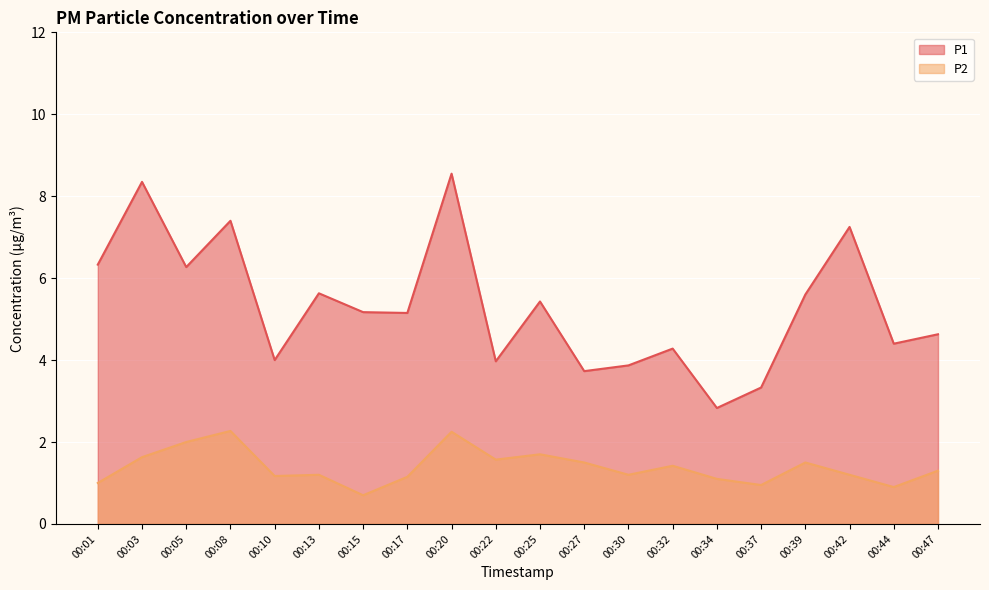

True or false: P1 and P2 cross at least once.

False